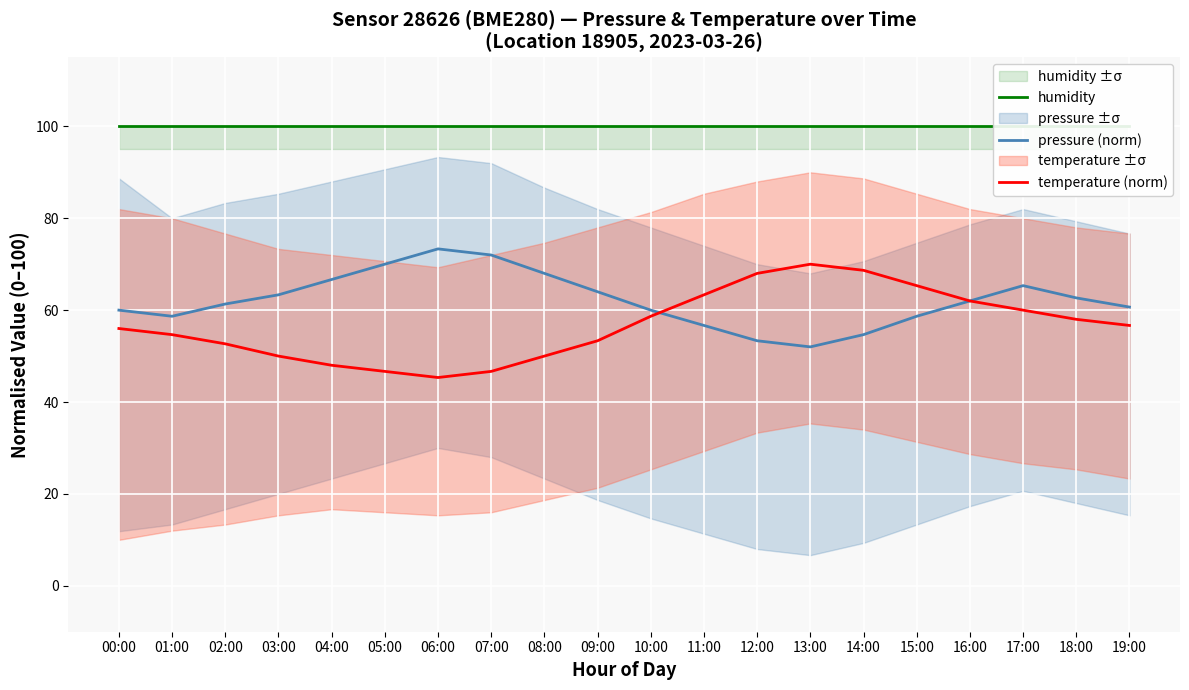

Rank the series at 18:00 from lowest to highest value.

temperature (norm), pressure (norm), humidity